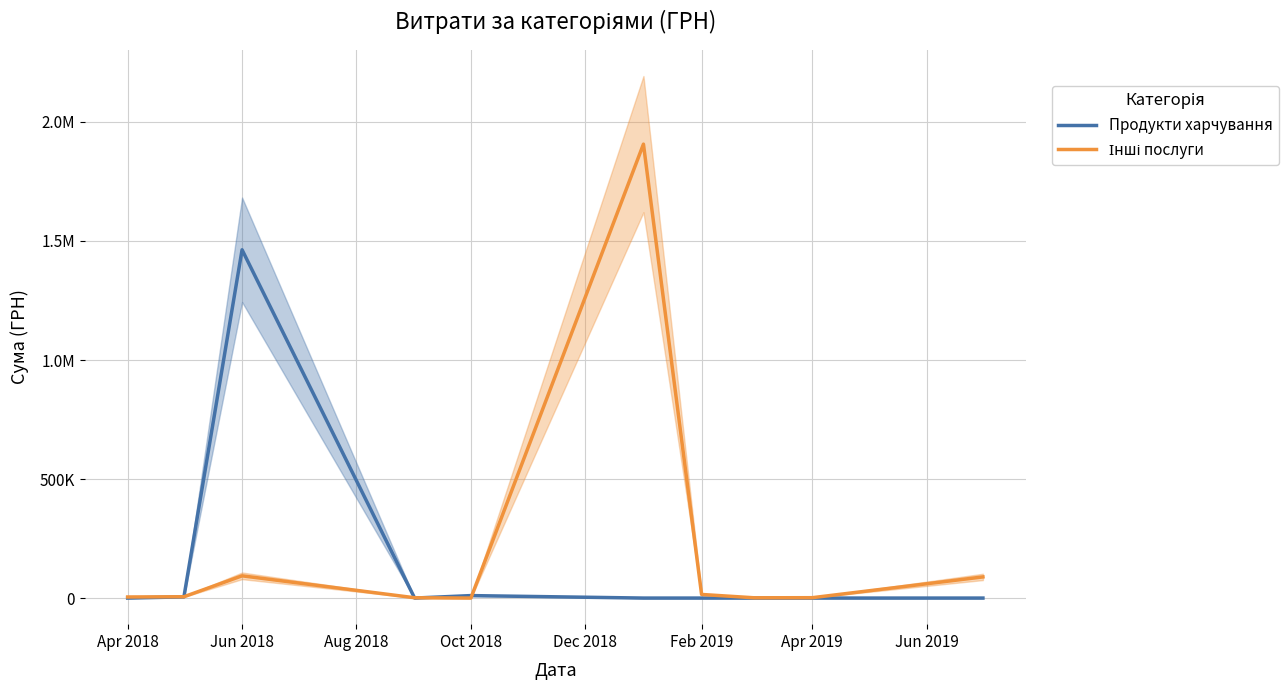

Reading left to right, extract all data points from this chart.

Продукти харчування: 0.0	5000.0	1462987.8	0.0	10383.5	0.0	0.0	0.0	0.0	0.0
Інші послуги: 4538.0	5598.0	93432.9	1320.0	0.0	1906806.8	15179.5	1168.8	1542.0	88842.2